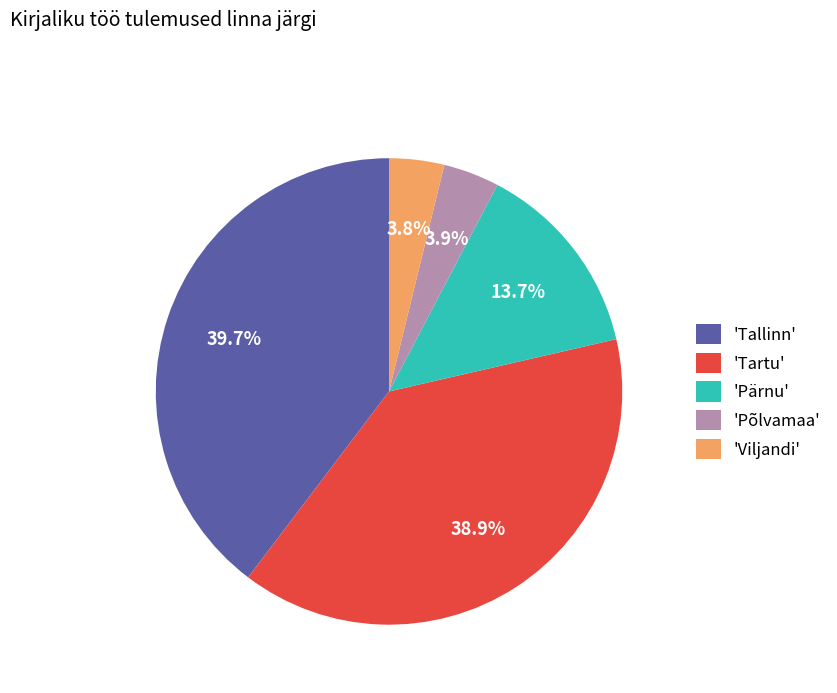

Does 'Tallinn' account for over 50% of the chart?

No